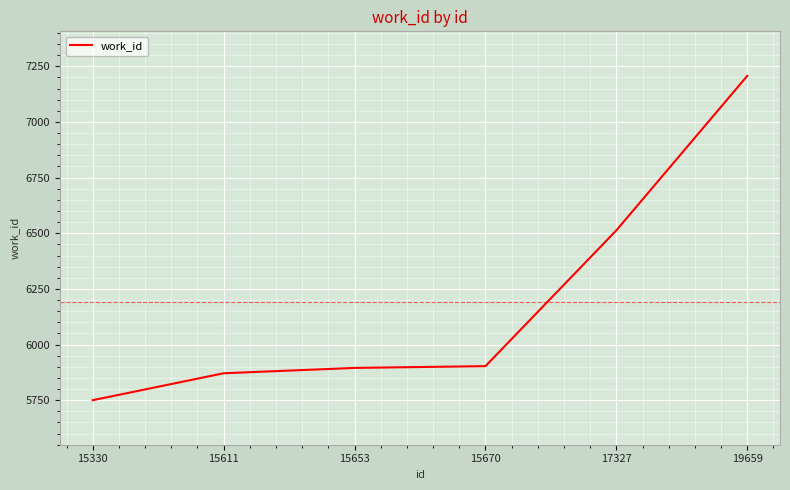

How many lines are shown in the chart?

1